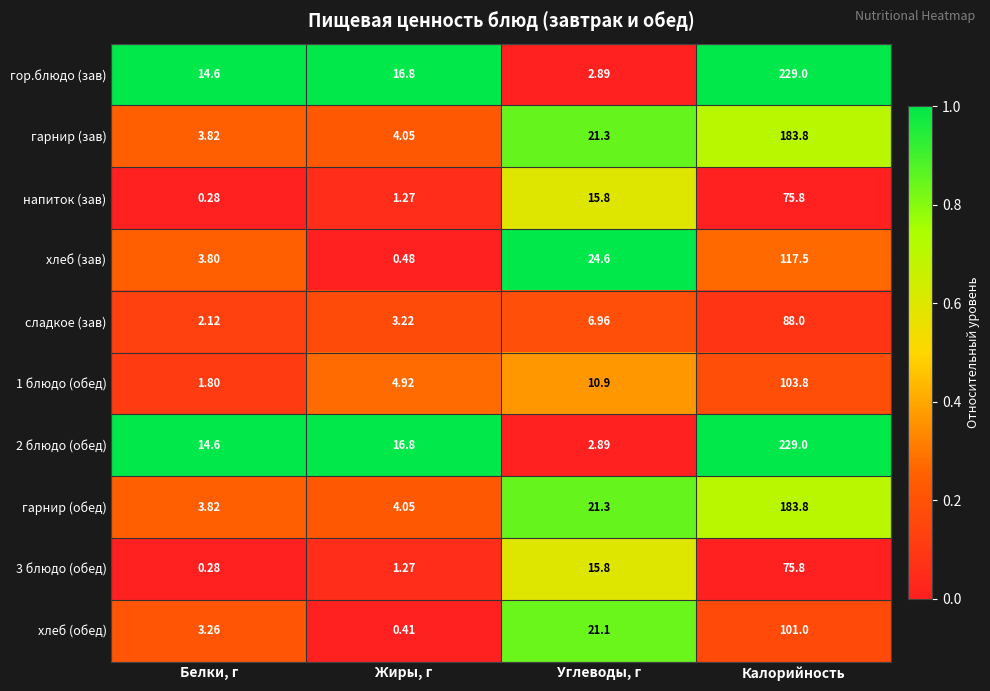

What is the spread (max minus min) of values at Белки, г?

14.3